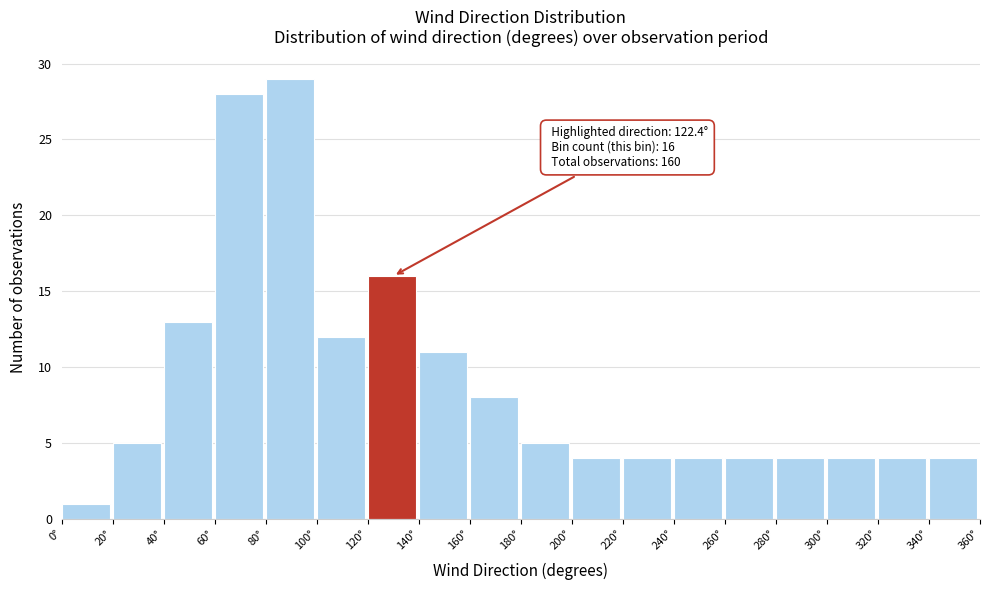

Over which range of the x-axis is the bar tallest?

80 to 100